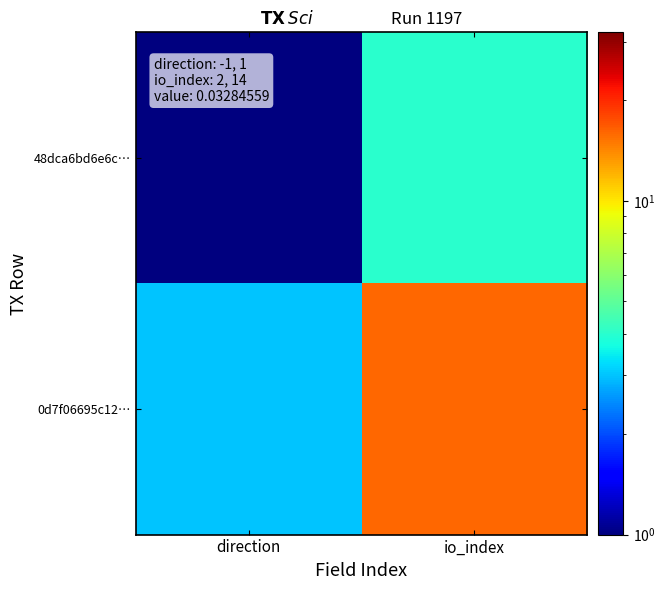

What is the difference between the highest and lowest values at io_index?

12